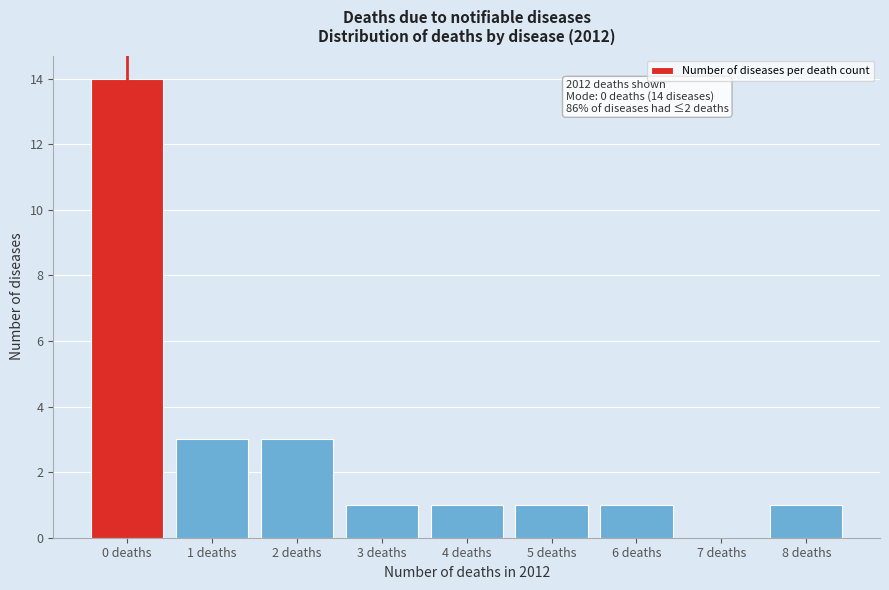

Reading left to right, list all the values displayed in this chart.

0 deaths=14	1 deaths=3	2 deaths=3	3 deaths=1	4 deaths=1	5 deaths=1	6 deaths=1	7 deaths=0	8 deaths=1